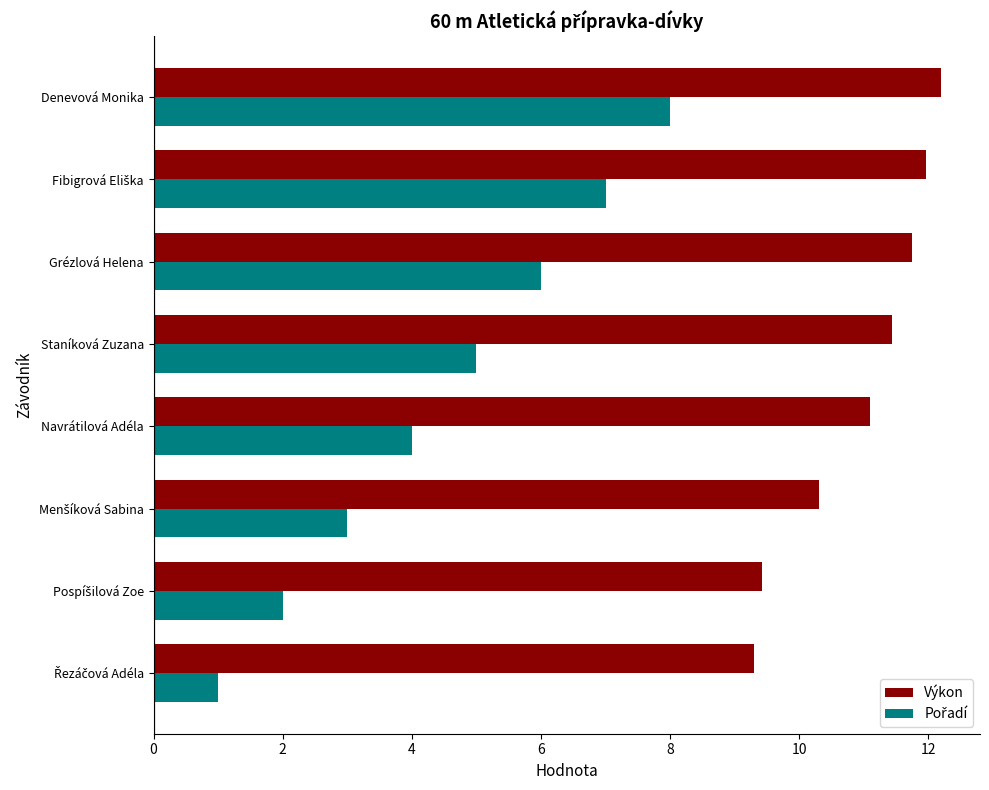

Which label corresponds to the largest value in the chart?

Denevová Monika